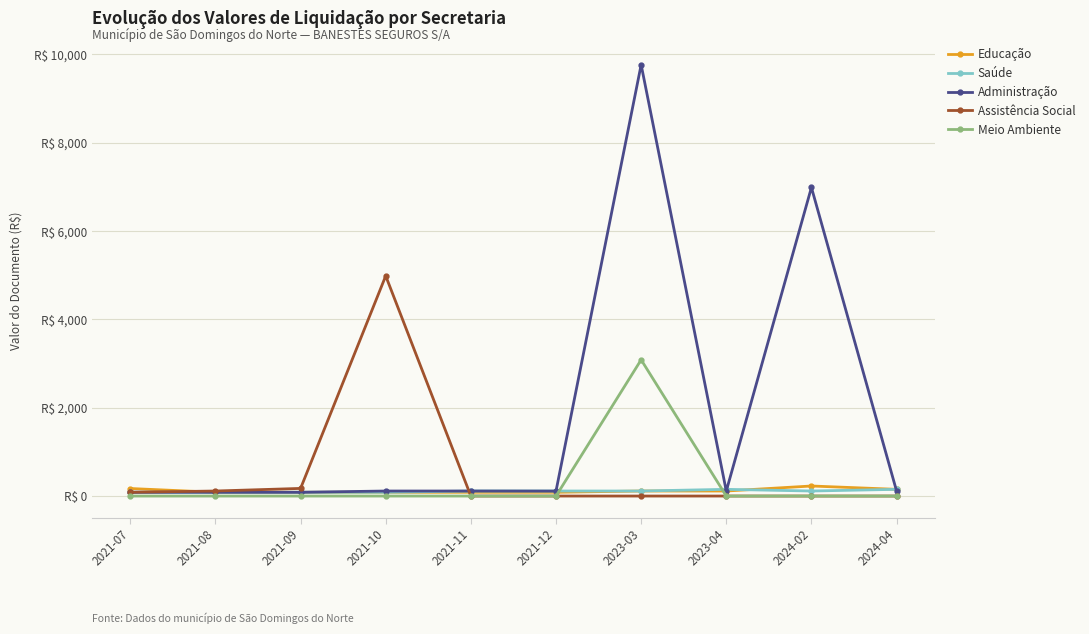

Between 2021-07 and 2023-04, which is larger?

2021-07